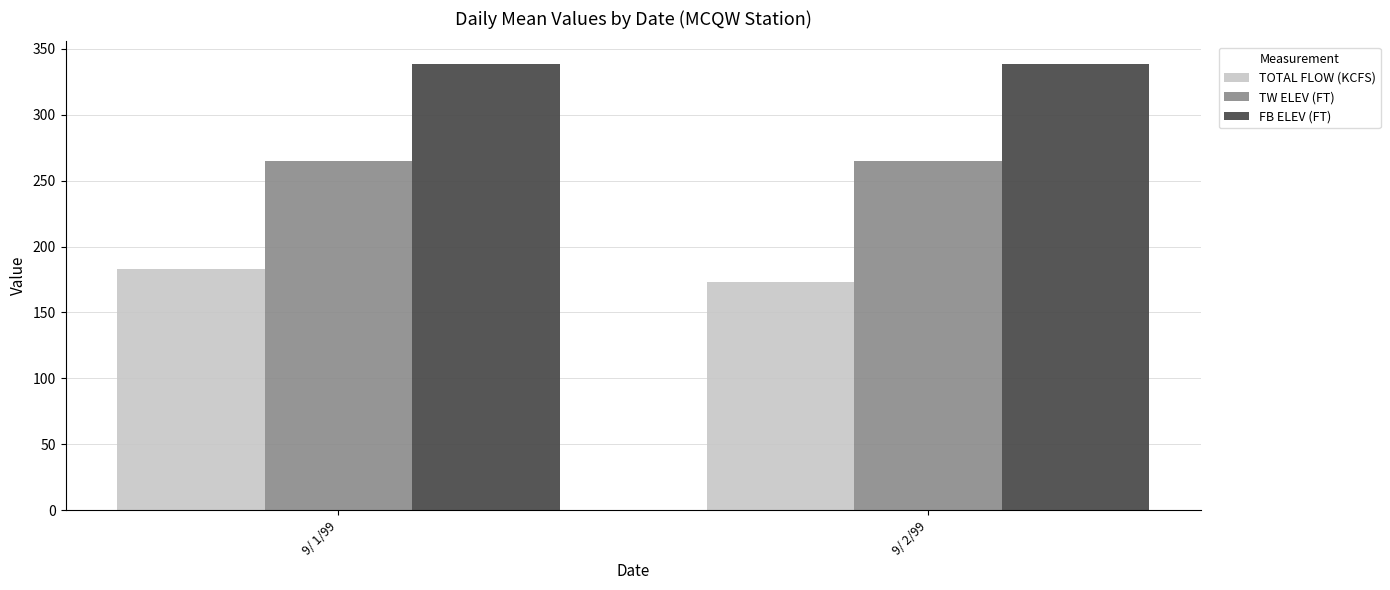

What is the total value across all series at 9/ 1/99?

786.8